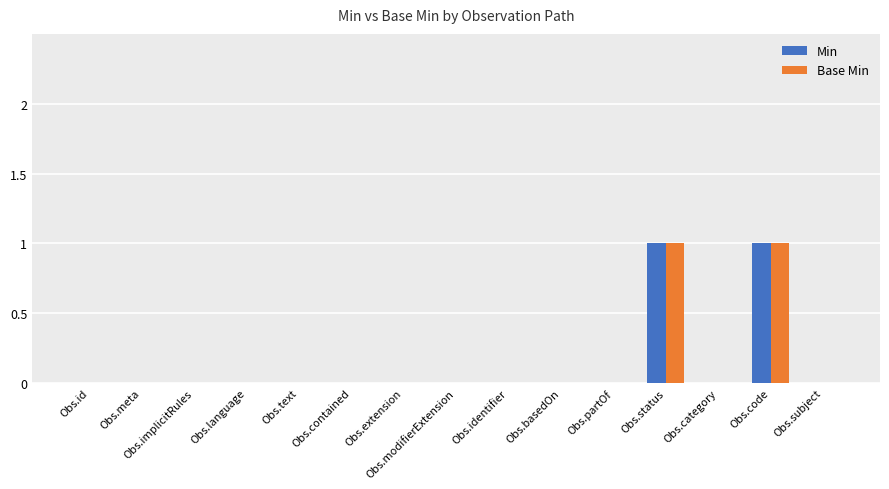

How many groups of bars are there?

15